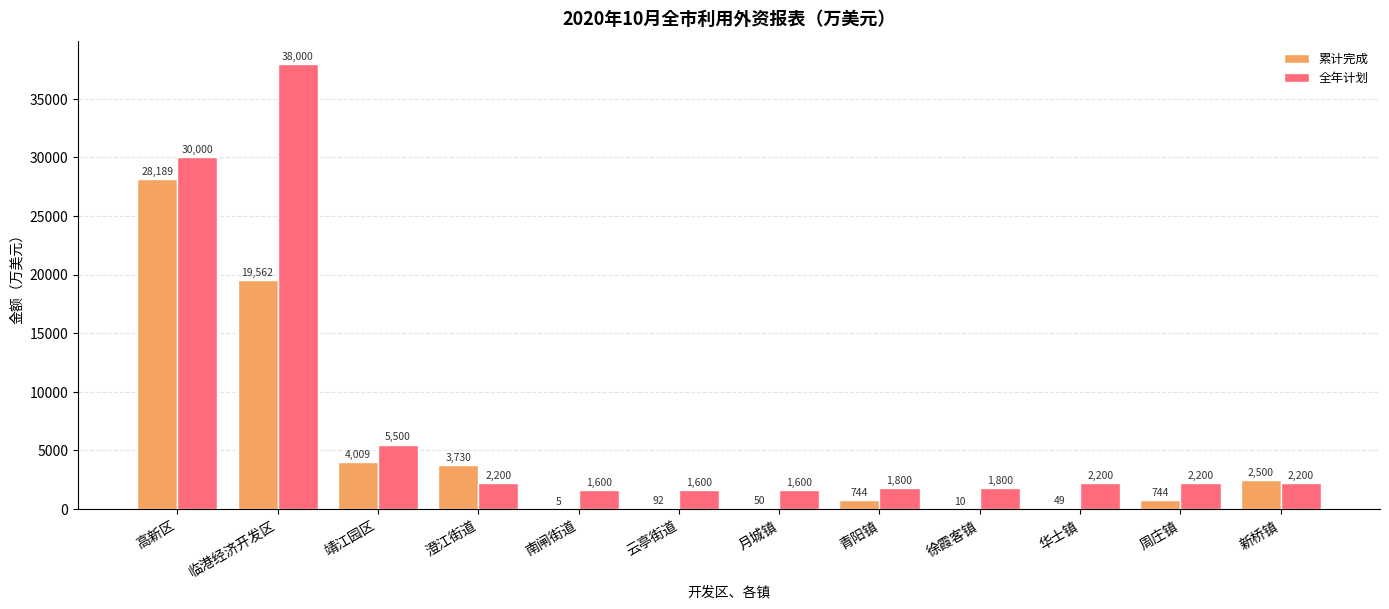

At which category is the sum across all series the highest?

高新区